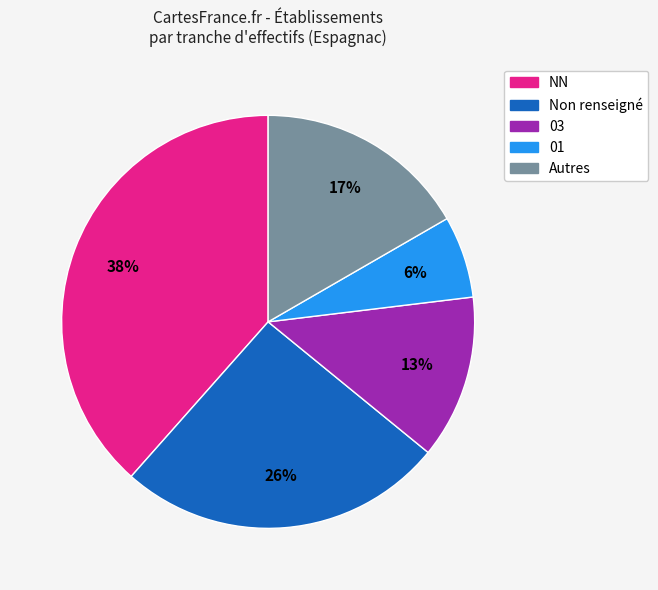

To the nearest percent, what is the average slice percentage?

20%